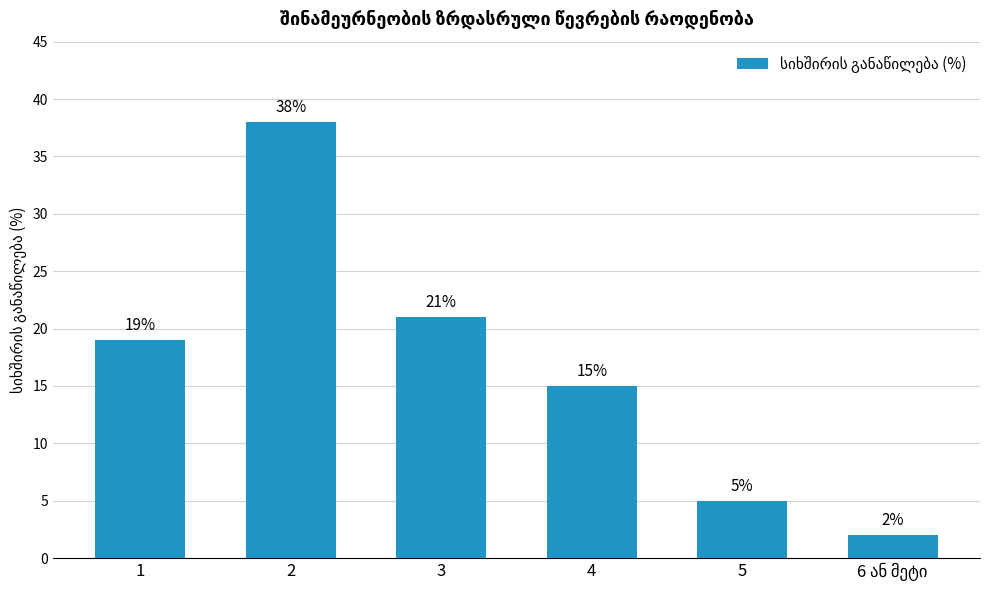

Is it true that the value at 5 is 1?

False